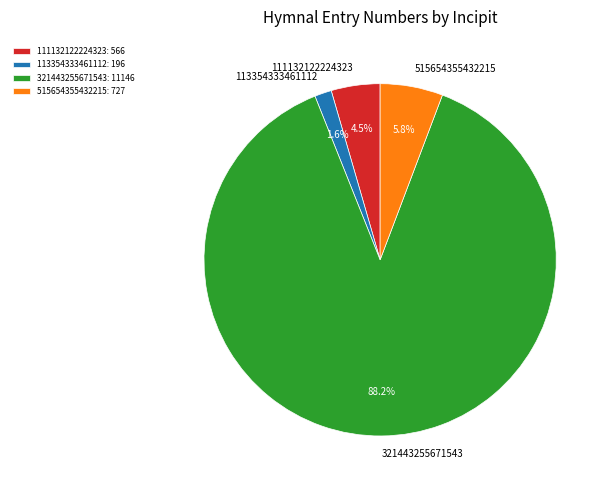

Between 113354333461112 and 515654355432215, which is larger?

515654355432215